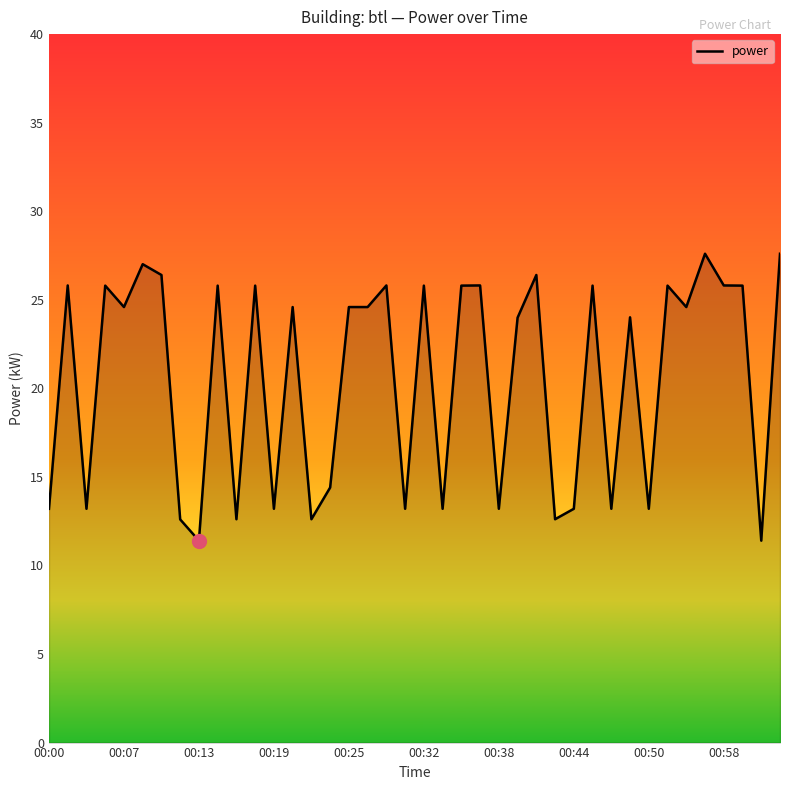

What is the smallest value displayed?

11.4